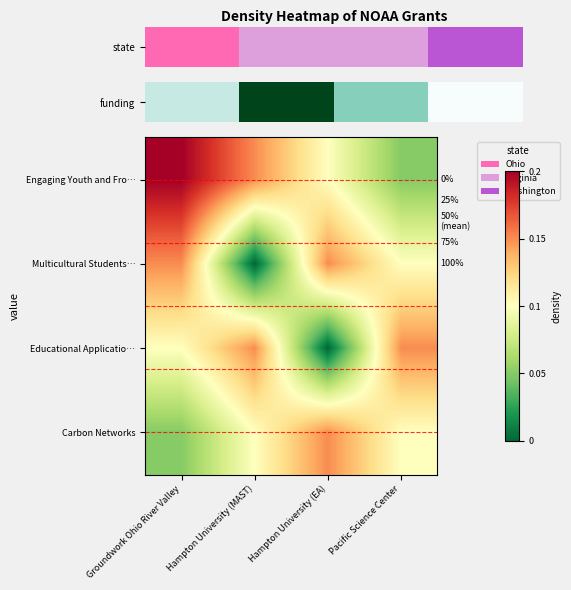

Rank the series by their maximum value, from lowest to highest.

Multicultural Students…, Educational Applicatio…, Carbon Networks, Engaging Youth and Fro…